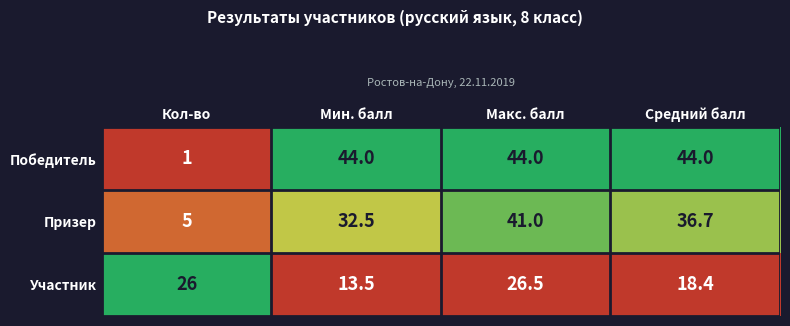

What is the lowest value of the Участник series?

13.5